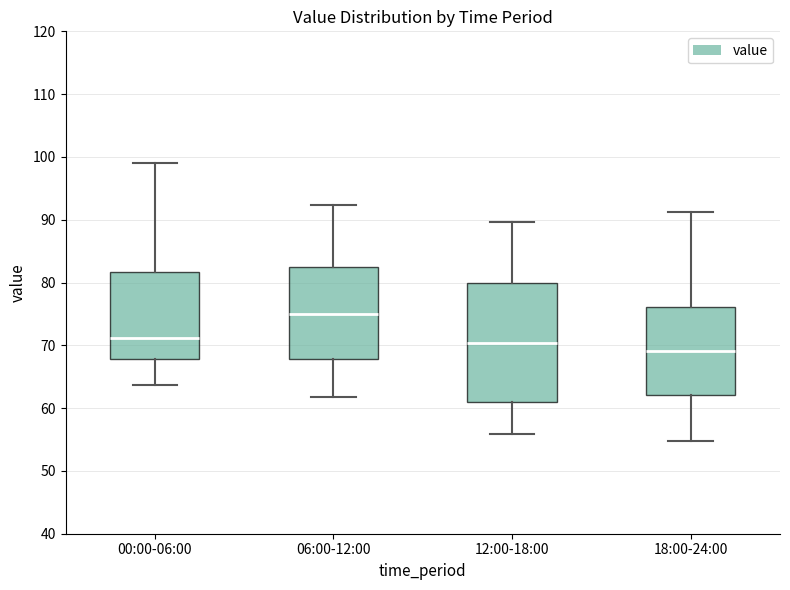

Which box is the tallest, from its lower edge to its upper edge?

12:00-18:00